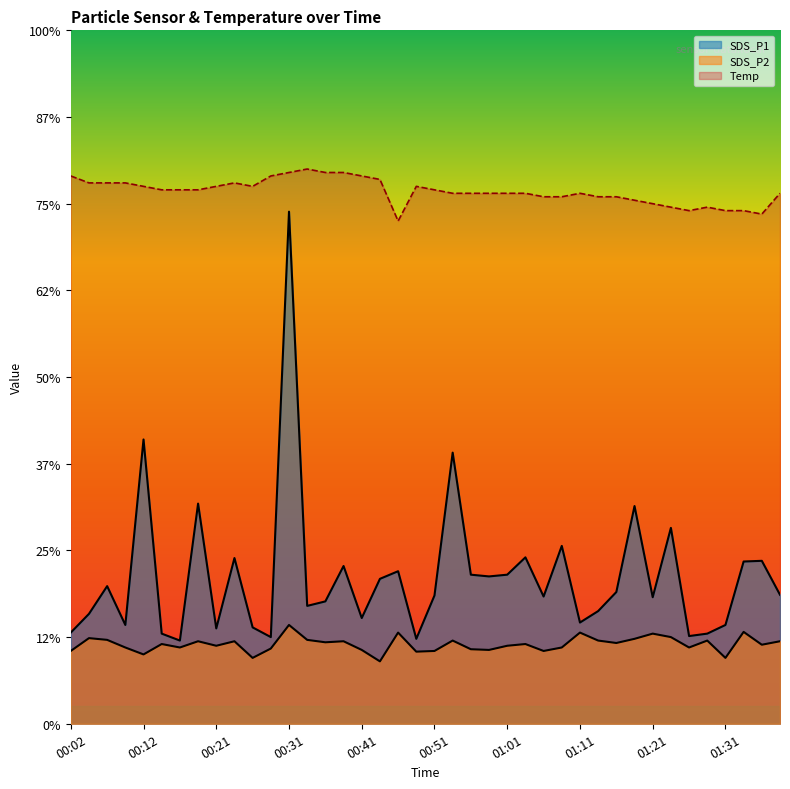

What is the label of the 39th point from the left?

01:36